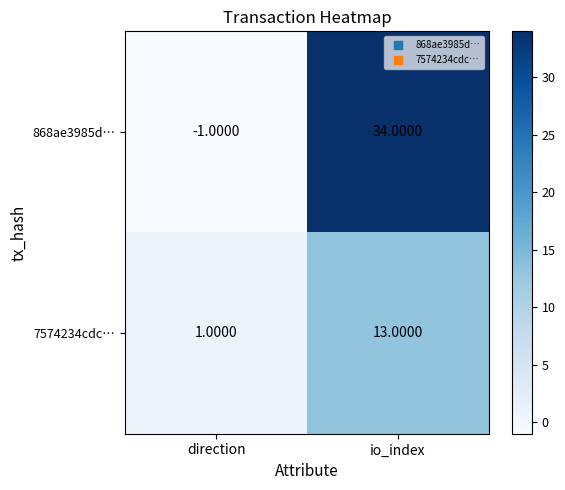

Between direction and io_index, which series saw the biggest shift?

868ae3985d…